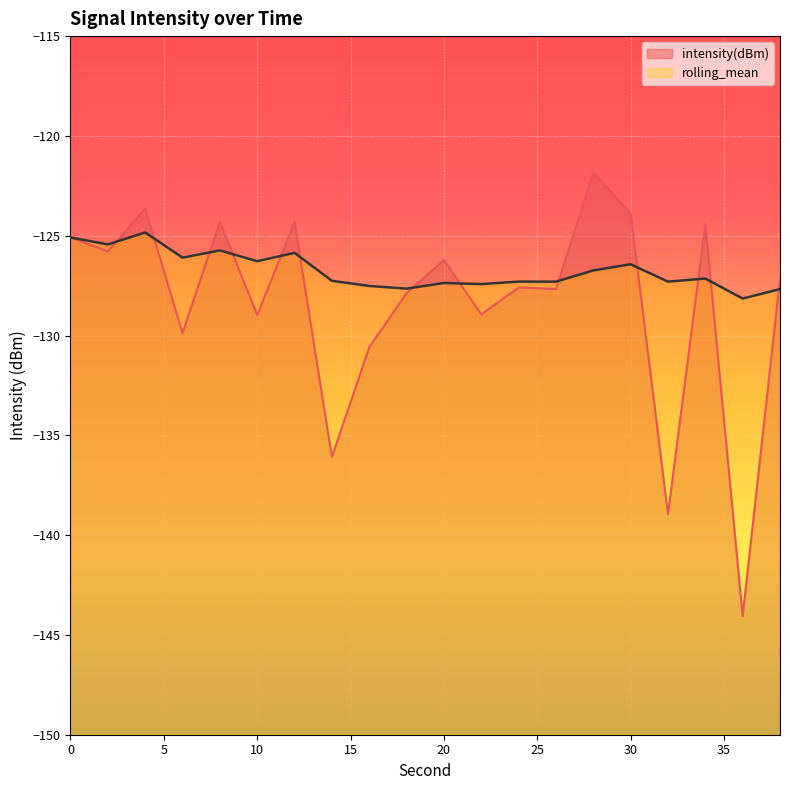

Reading right to left, what are all the values shown in this chart?

intensity(dBm): 38=-127.2	36=-144.0	34=-124.4	32=-139.0	30=-123.9	28=-121.8	26=-127.7	24=-127.6	22=-128.9	20=-126.2	18=-127.9	16=-130.6	14=-136.1	12=-124.3	10=-129.0	8=-124.3	6=-129.9	4=-123.6	2=-125.8	0=-125.1
rolling_mean: 38=-127.7	36=-128.1	34=-127.1	32=-127.3	30=-126.4	28=-126.7	26=-127.3	24=-127.3	22=-127.4	20=-127.4	18=-127.7	16=-127.5	14=-127.3	12=-125.9	10=-126.3	8=-125.7	6=-126.1	4=-124.8	2=-125.4	0=-125.1